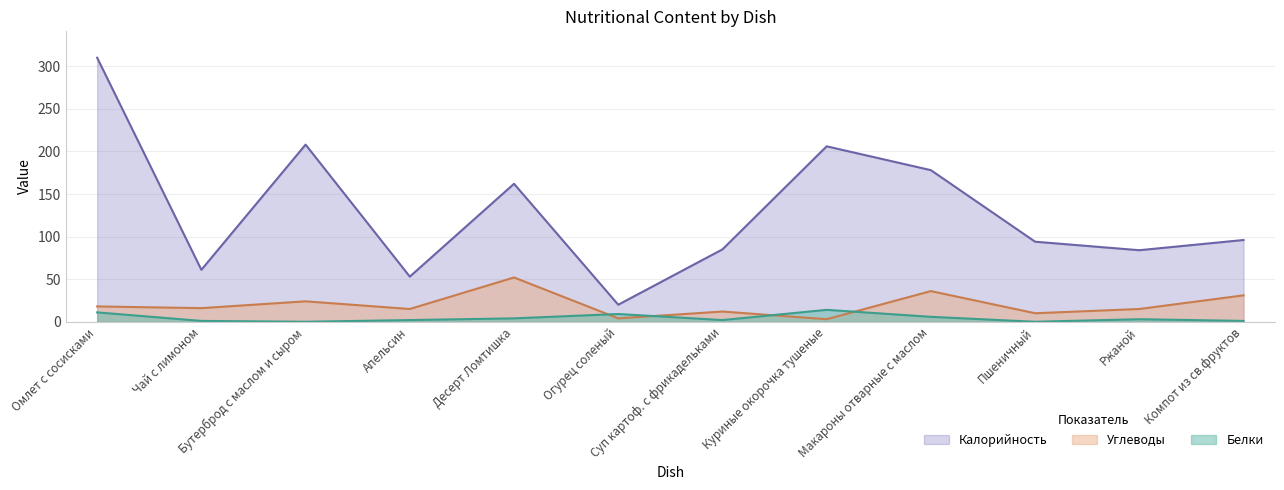

Where do Углеводы and Белки first cross each other?

Десерт Ломтишка and Огурец соленый